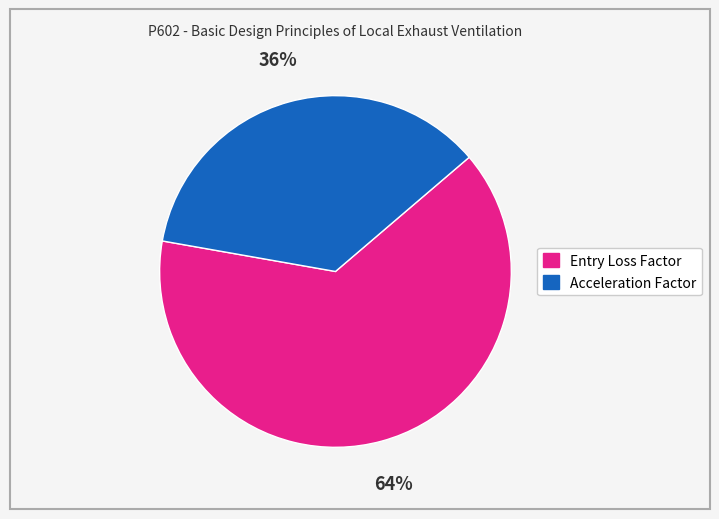

What is the smallest slice in the pie chart?

Acceleration Factor